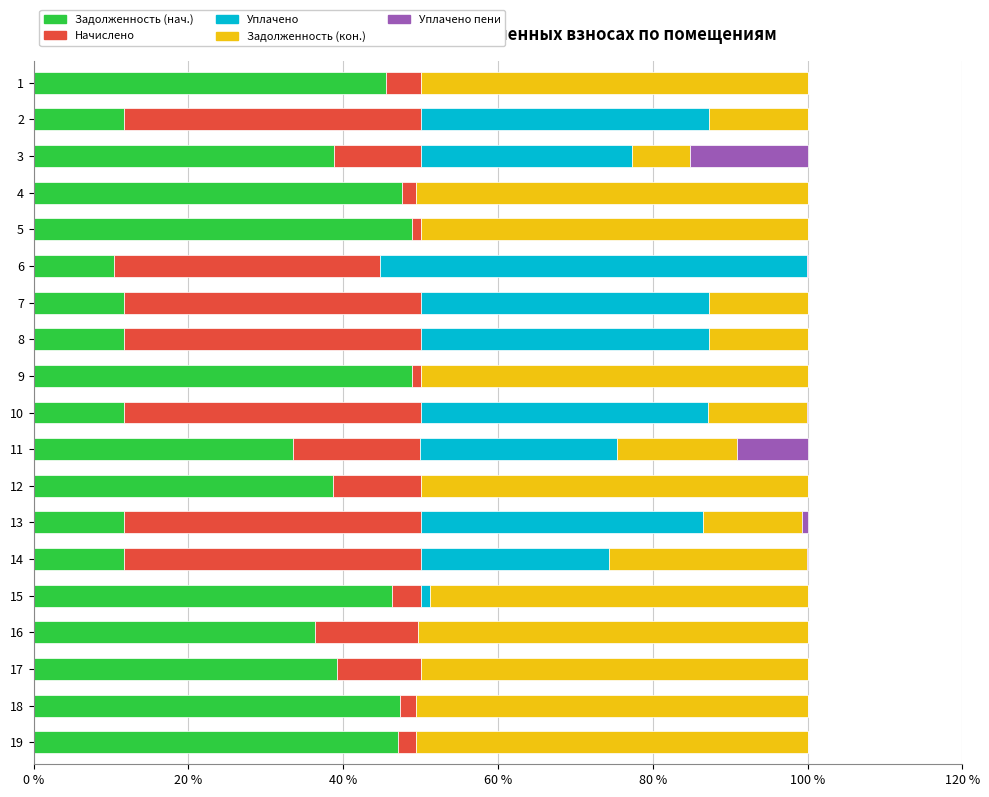

What is the sum of the Задолженность (нач.) values at 7 and 1?

57.1